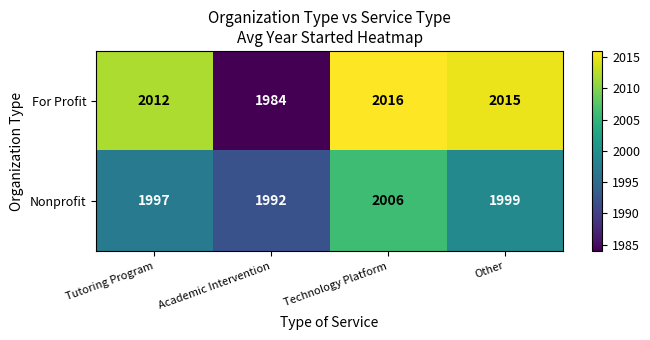

Which series has the largest range (max minus min)?

For Profit